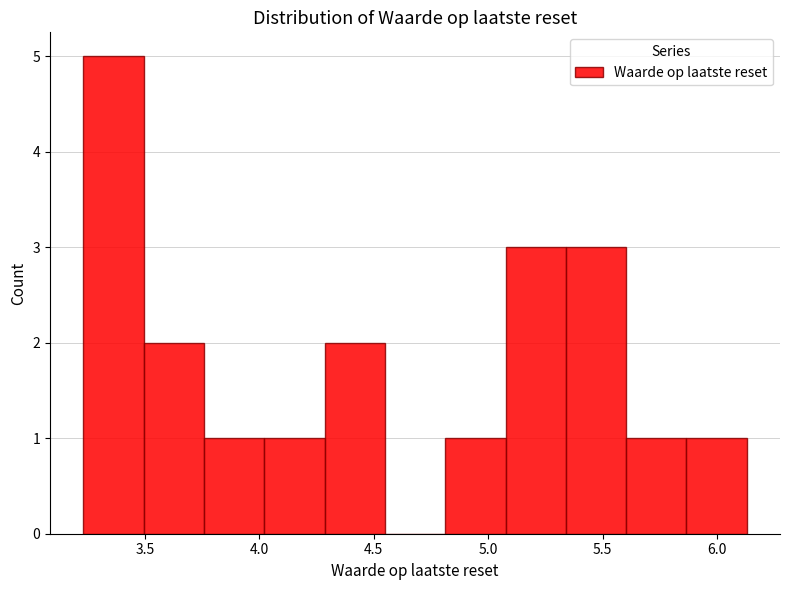

What is the height of the bar covering 5.35 to 5.60 on the x-axis? Neither the bar edges nor the heights are printed on the chart, so give them approximately, as read against the axes.

3